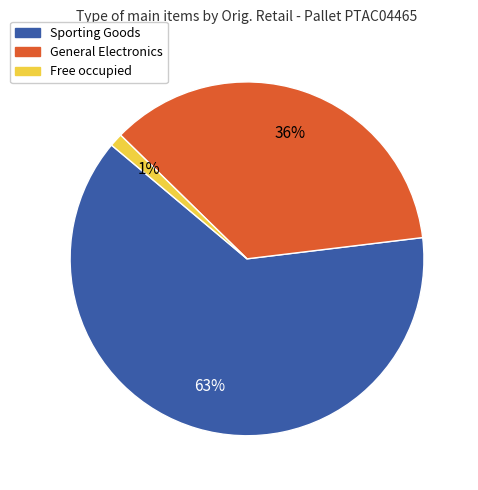

How many segments does this pie chart have?

3